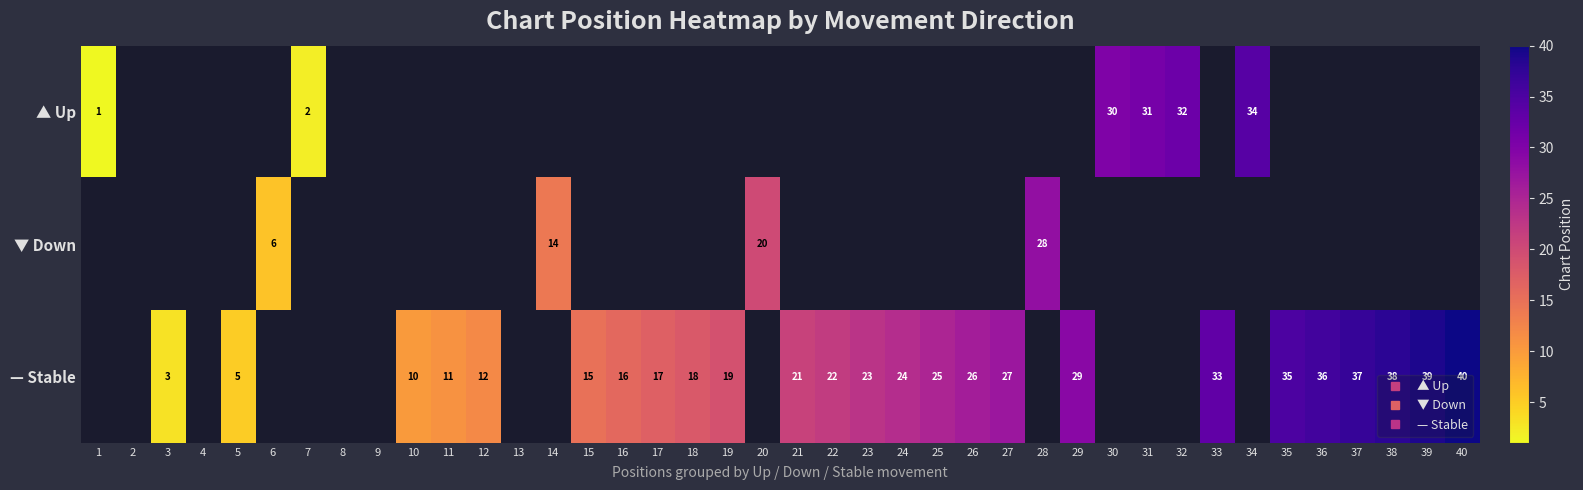

Count the number of data series in this chart.

3